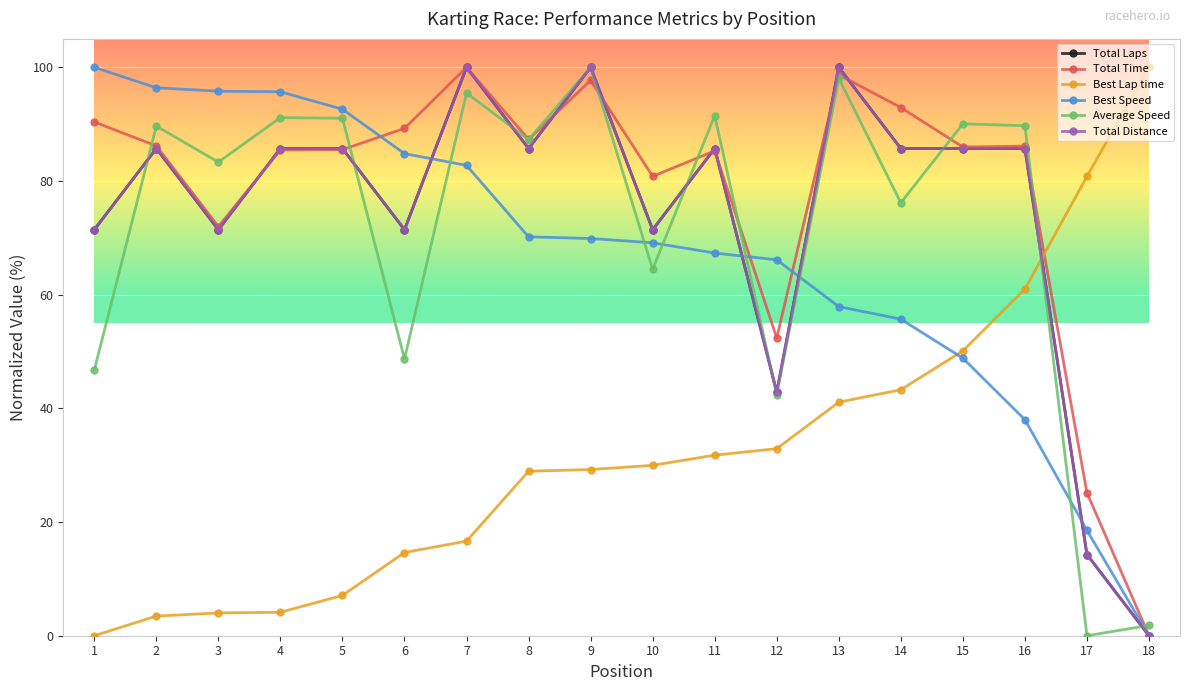

What is the sum of the Average Speed values at 10 and 3?

147.8